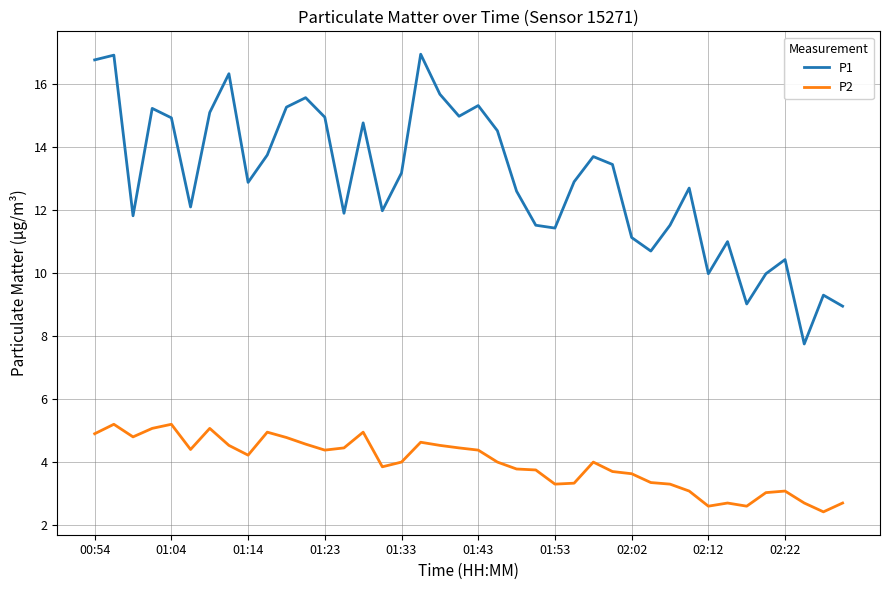

True or false: P1 and P2 intersect in this chart.

False